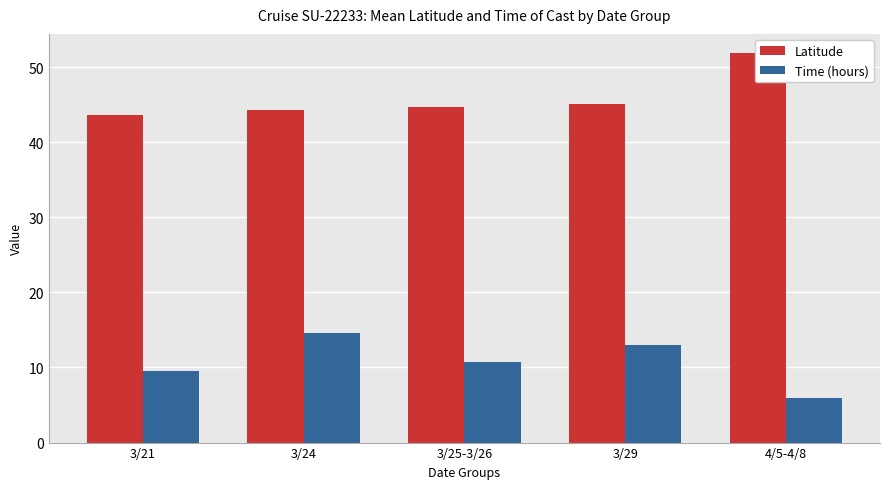

Read the Latitude value at 3/24.

44.3